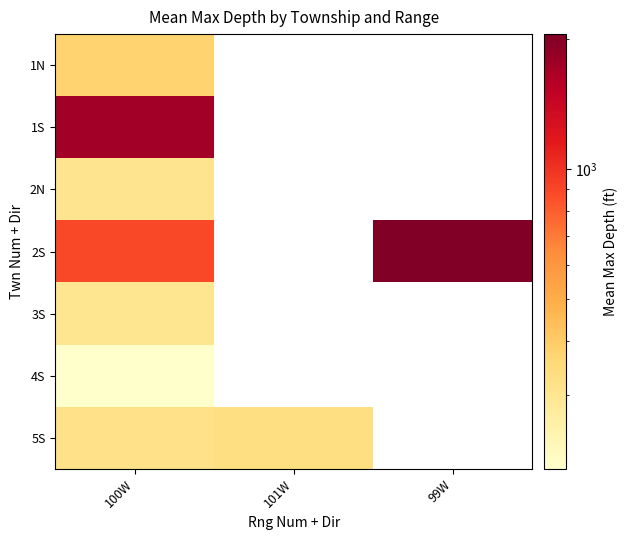

Rank the series by their maximum value, from highest to lowest.

2S, 1S, 1N, 5S, 2N, 3S, 4S